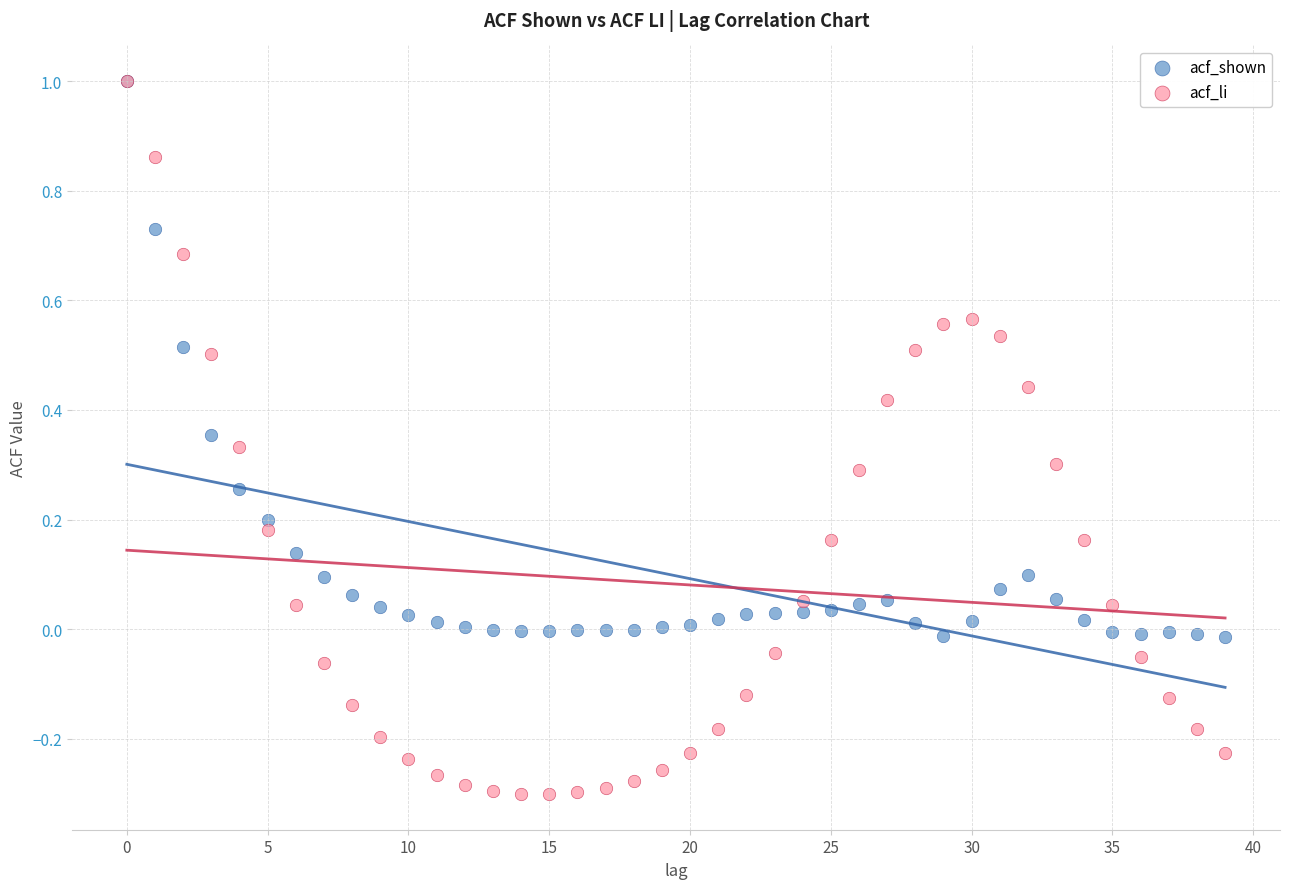

What are all the series names shown in the legend?

acf_shown, acf_li